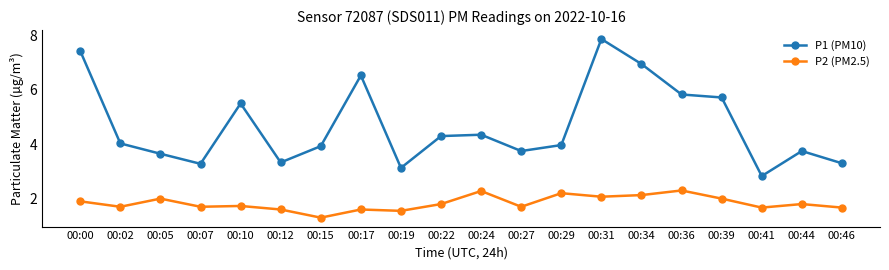

True or false: P1 (PM10) has more than 0 interior local peaks.

True